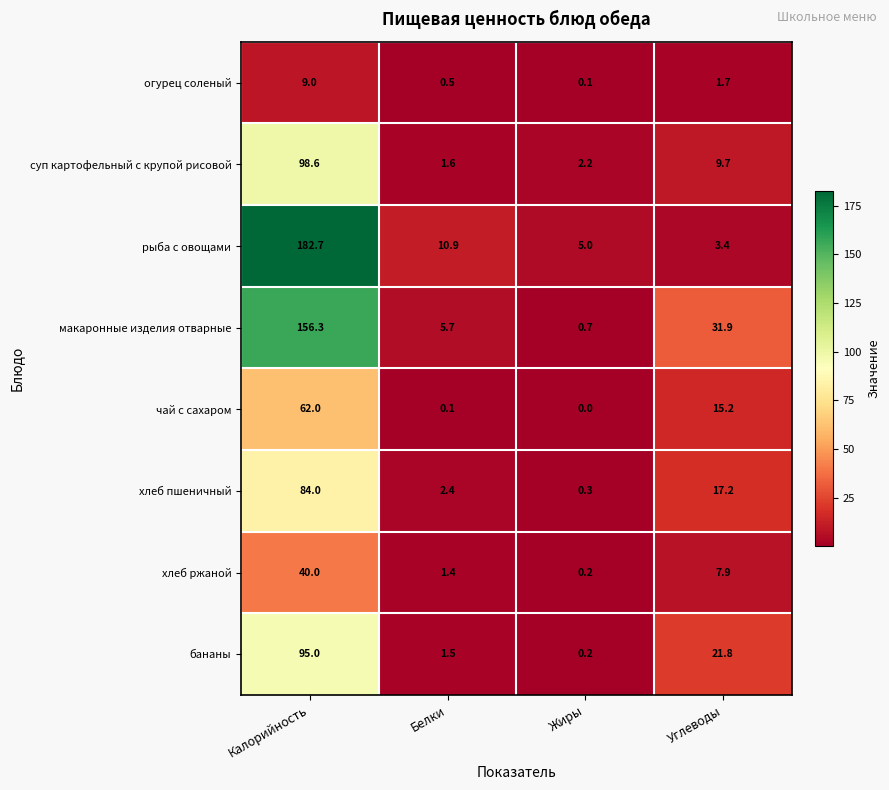

What is the sum of all хлеб ржаной values?

49.5